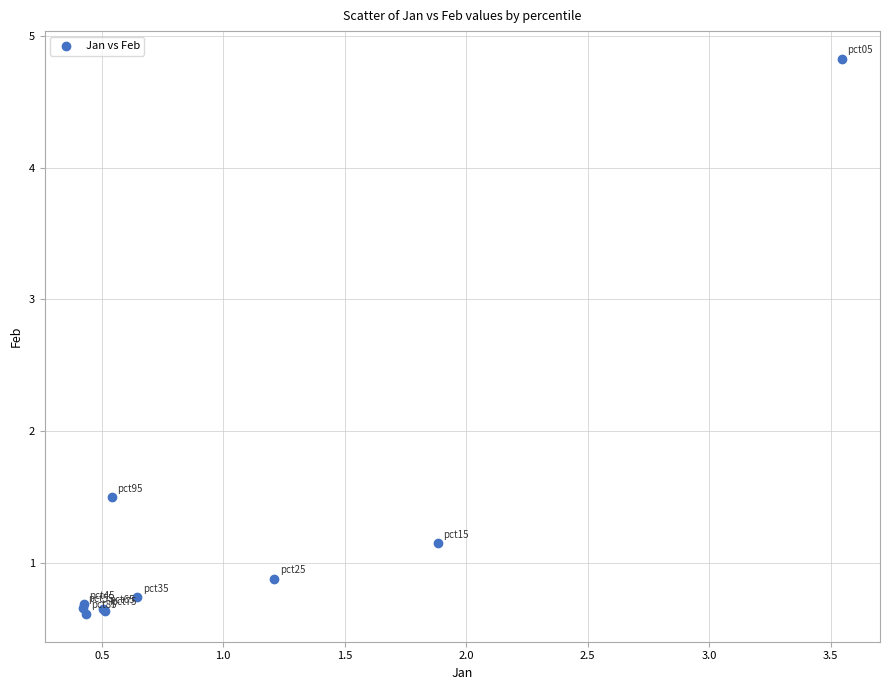

What Y value in the scatter plot is closest to 2?

1.5